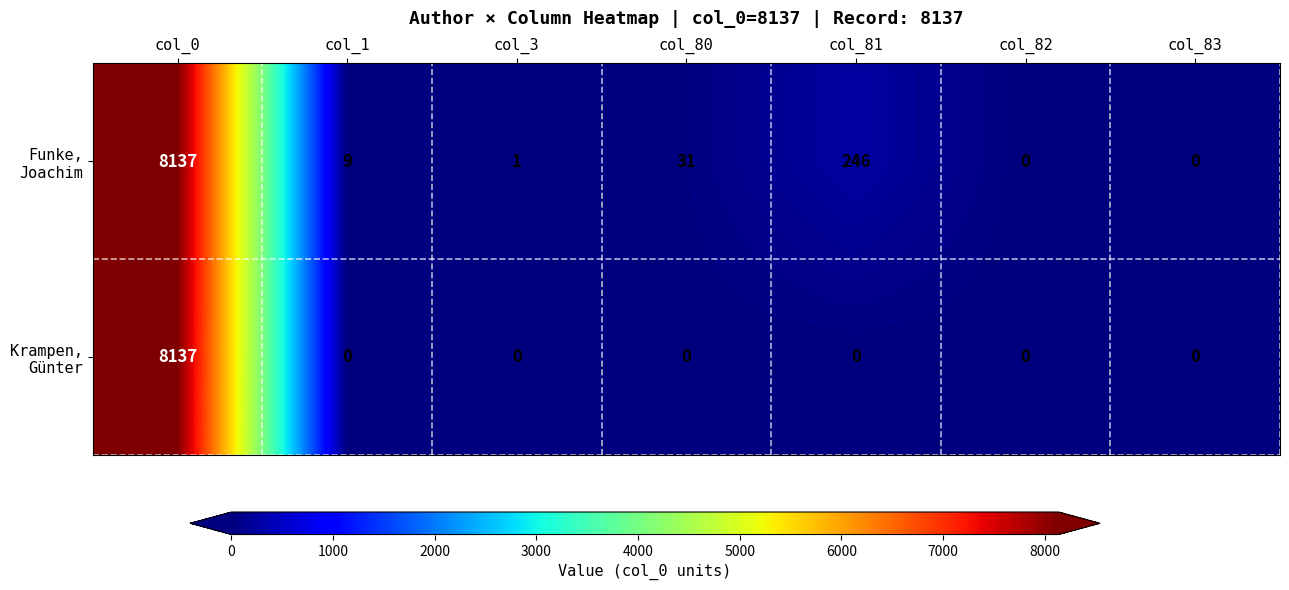

At which category is the sum across all series the highest?

col_0